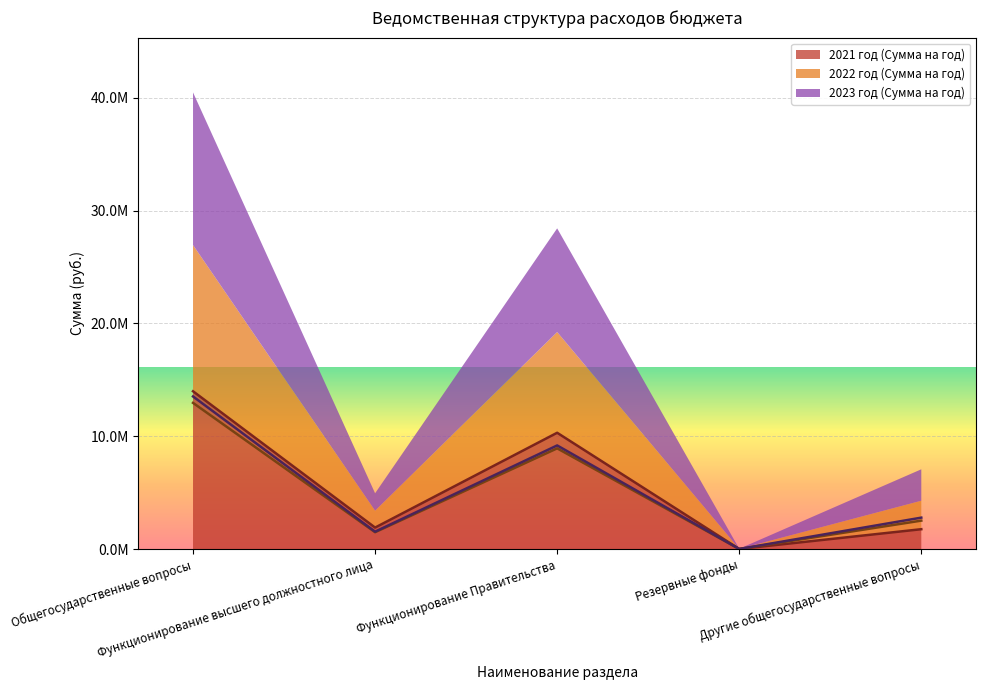

What is the sum of the 2022 год (Сумма на год) values at Функционирование высшего должностного лица and Резервные фонды?

1507054.0